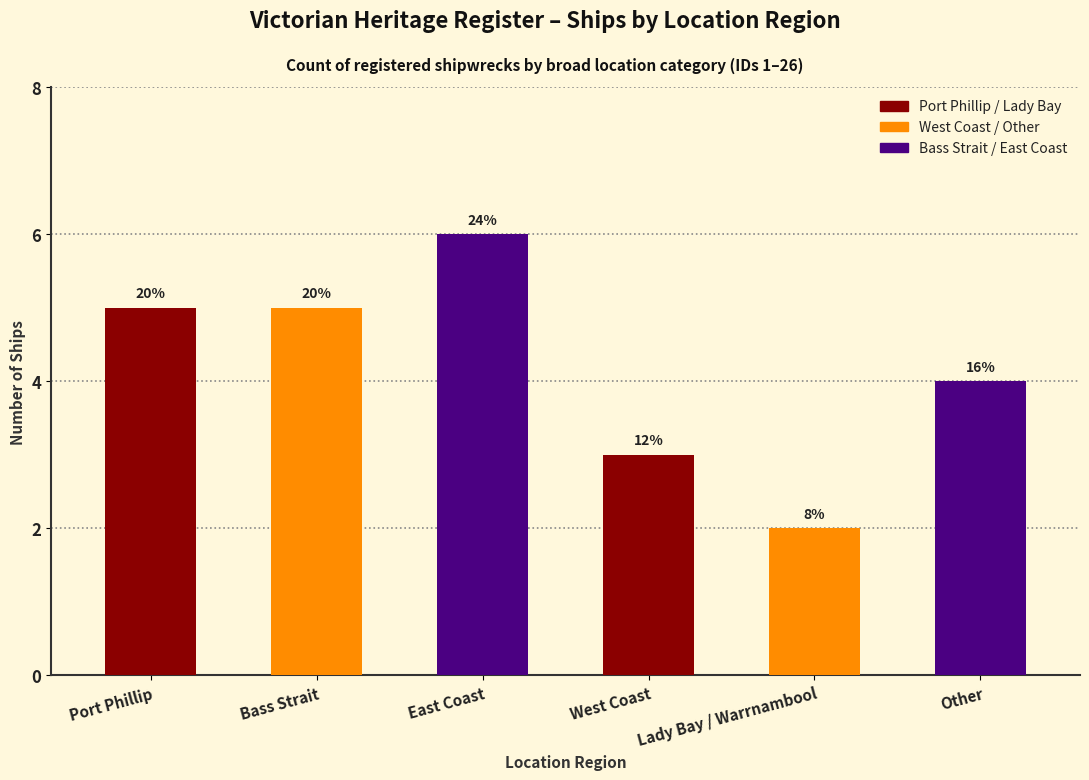

What is the label of the 2nd bar from the right?

Lady Bay / Warrnambool